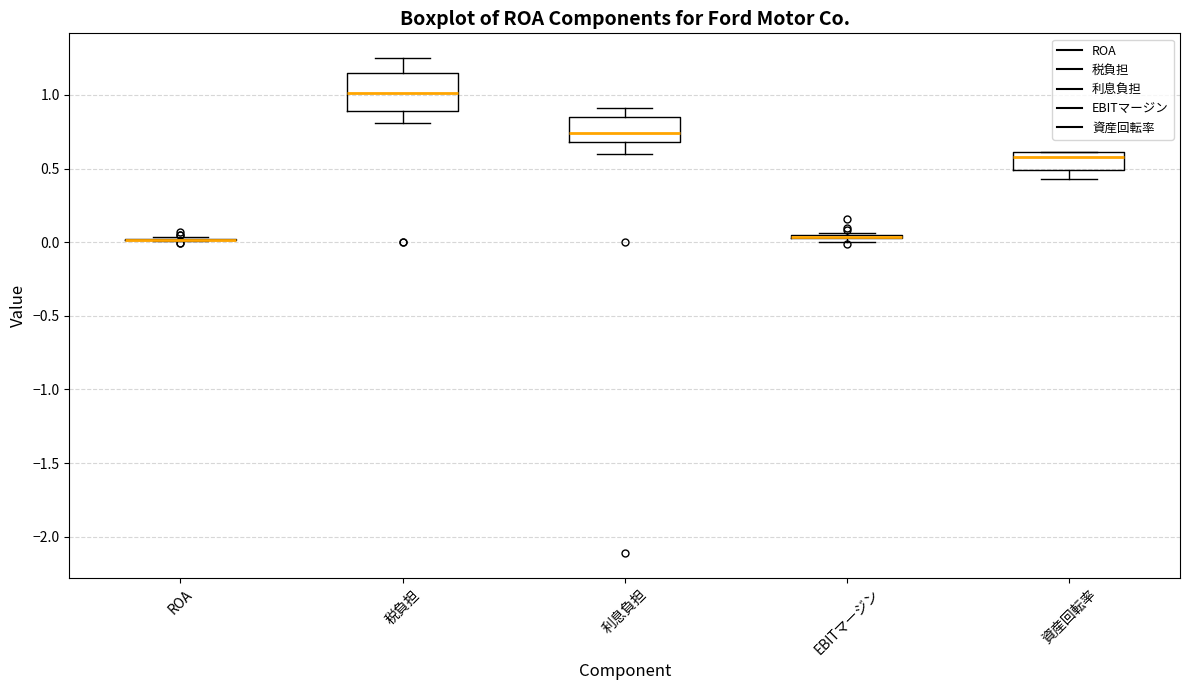

Reading left to right, read every box against the y-axis: the position of its median line, the range the box covers, and the ends of its whiskers. The values are not printed on the chart, so give them approximately, as read against the axis.

ROA: box collapsed to a line at 0.00, whiskers 0.00 to 0.05
税負担: median 1.00, box 0.90 to 1.15, whiskers 0.80 to 1.25
利息負担: median 0.75, box 0.70 to 0.85, whiskers 0.60 to 0.90
EBITマージン: box collapsed to a line at 0.05, whiskers 0.00 to 0.05
資産回転率: median 0.60 (just below the box's upper edge), box 0.50 to 0.60, whiskers 0.45 to 0.60